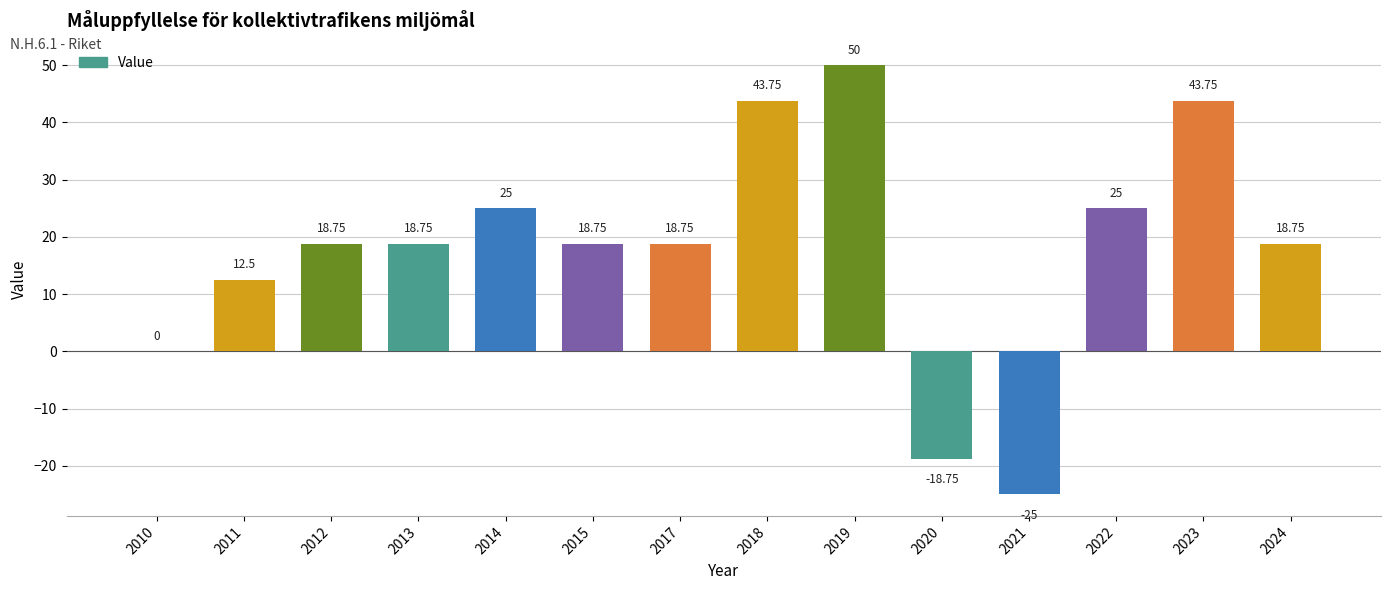

What is the ratio of the value at 2011 to the value at 2024?

0.7